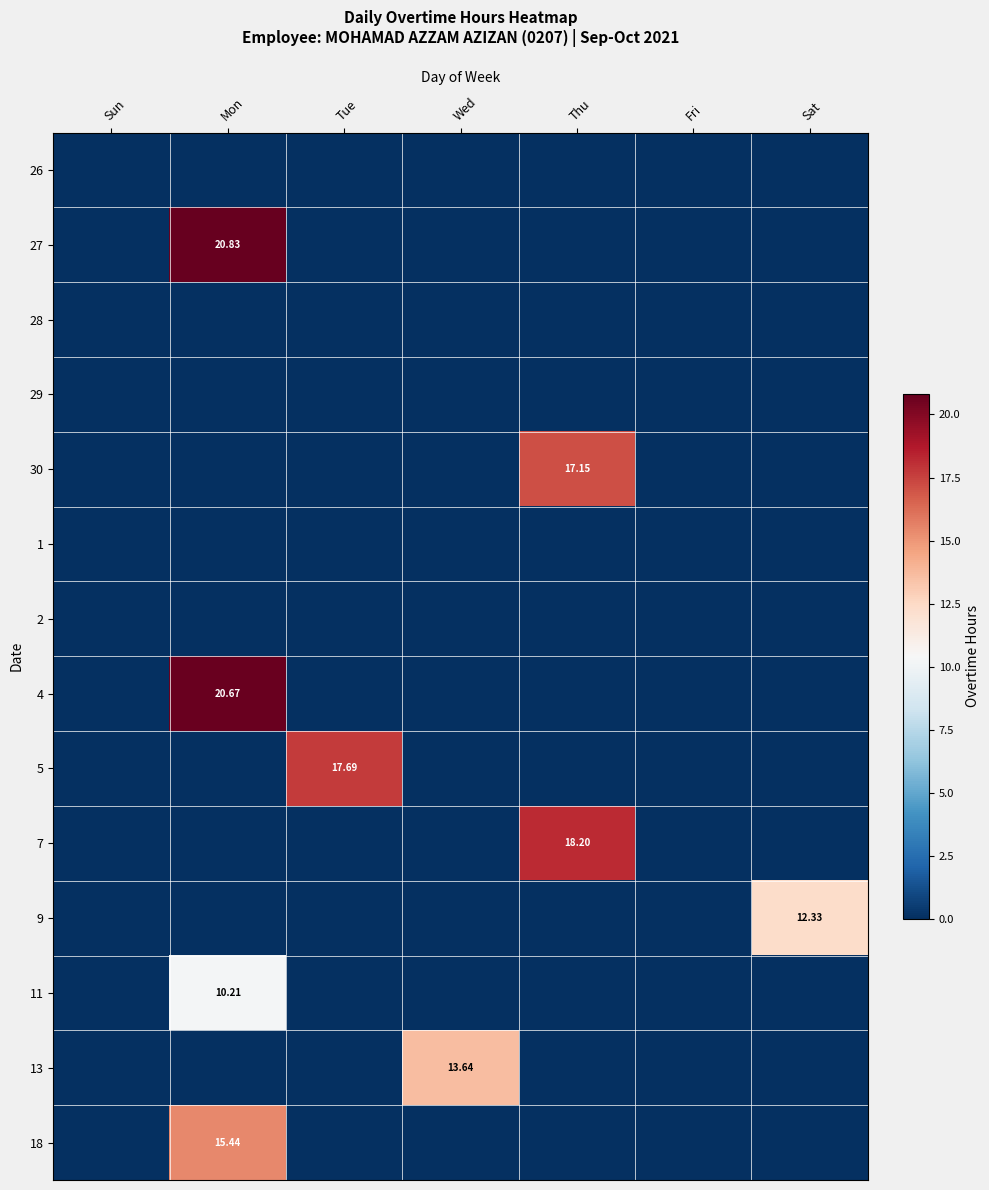

Which category has the highest value across all series?

Mon